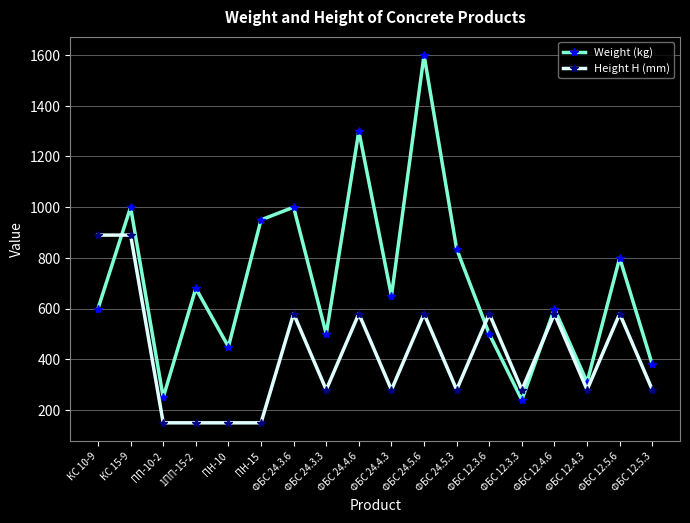

What is the highest value of the Height H (mm) series?

890